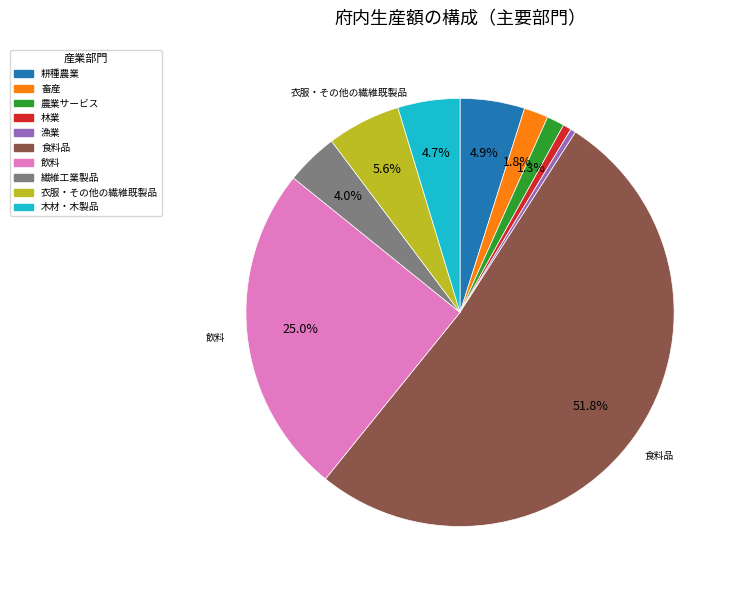

Do 繊維工業製品 and 畜産 together represent more than half of the pie?

No